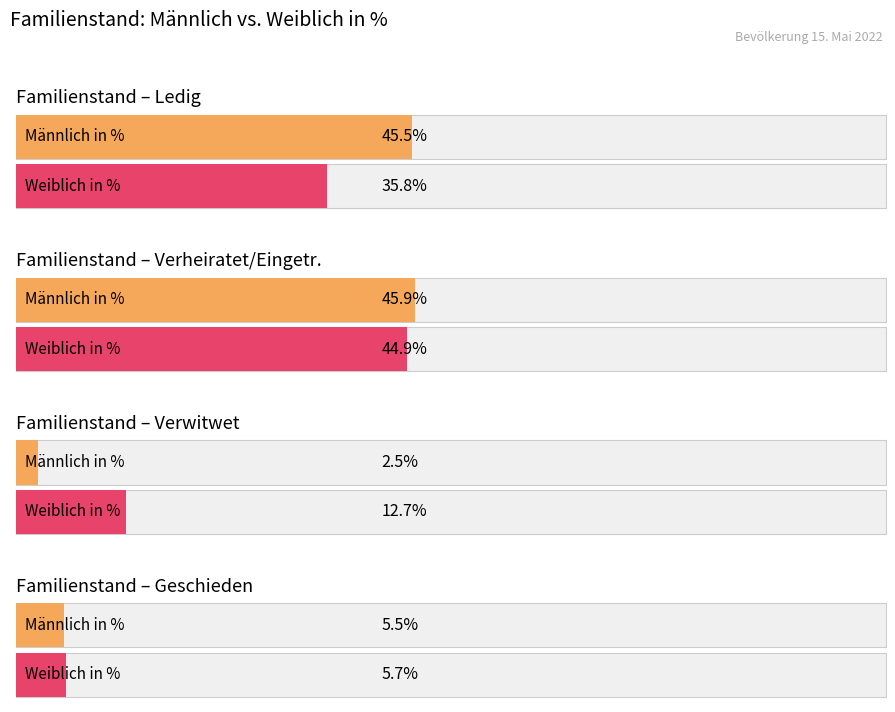

At which label does Weiblich in % first exceed 35?

Ledig